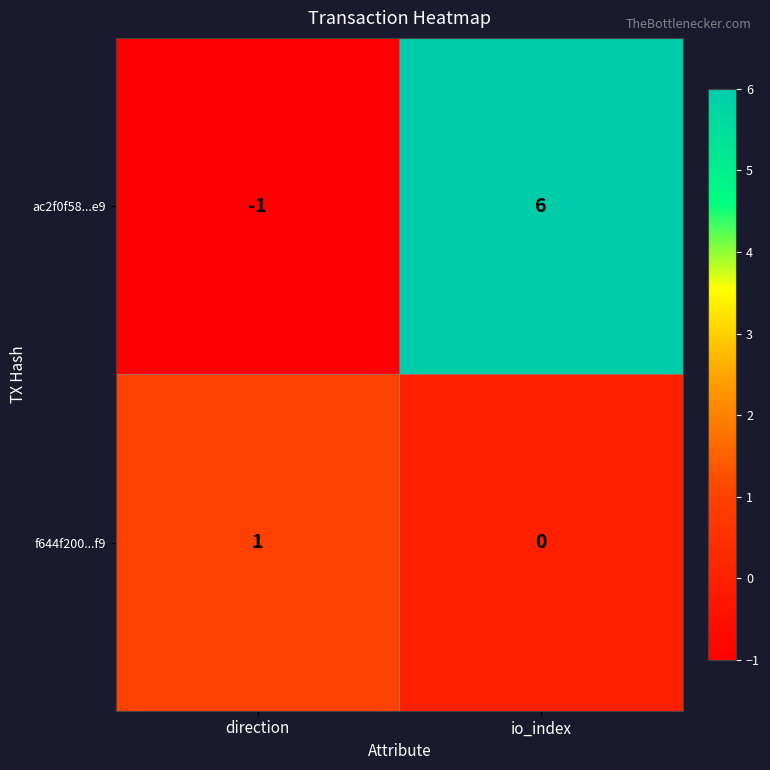

Which series has the largest total across all categories?

ac2f0f58...e9